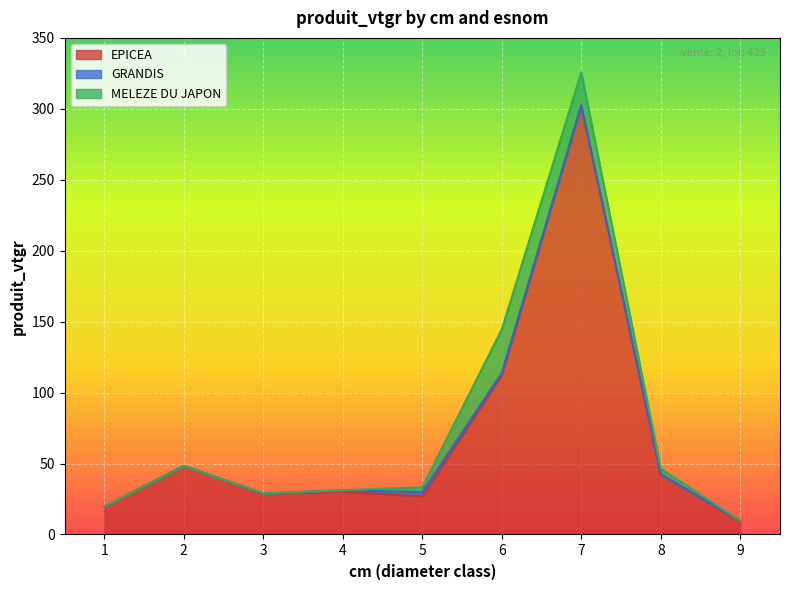

Between 3 and 4, which series saw the biggest shift?

EPICEA